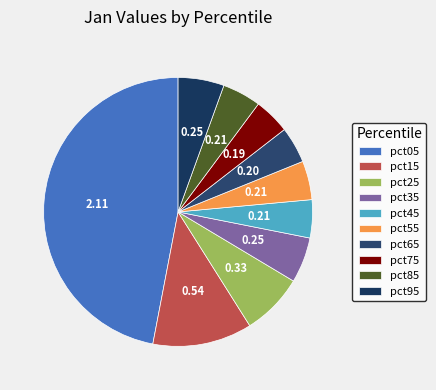

Which slice is the largest?

pct05